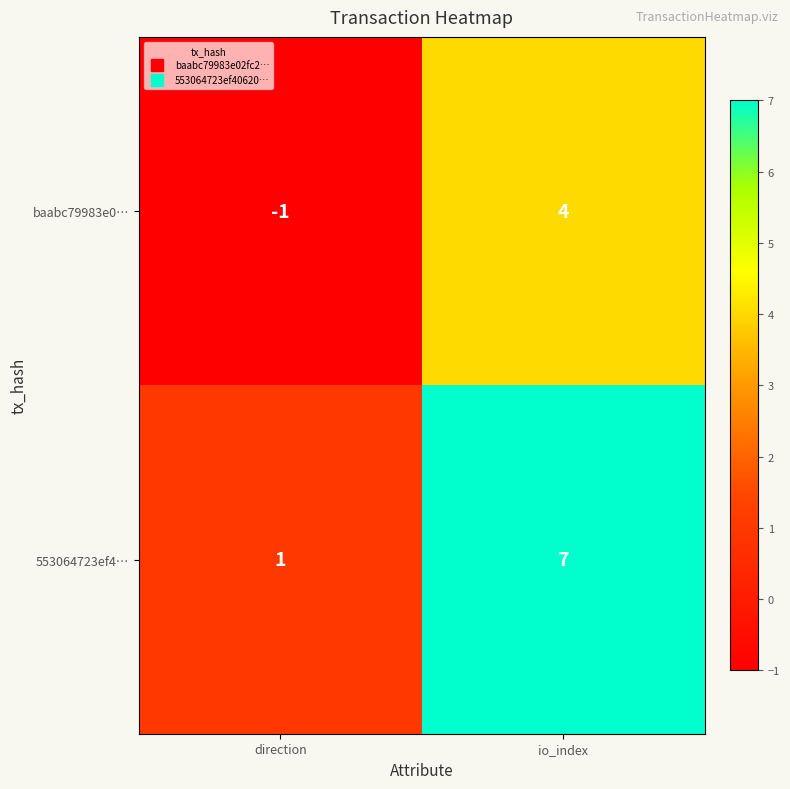

True or false: baabc79983e0… has a value of -1 at direction.

True